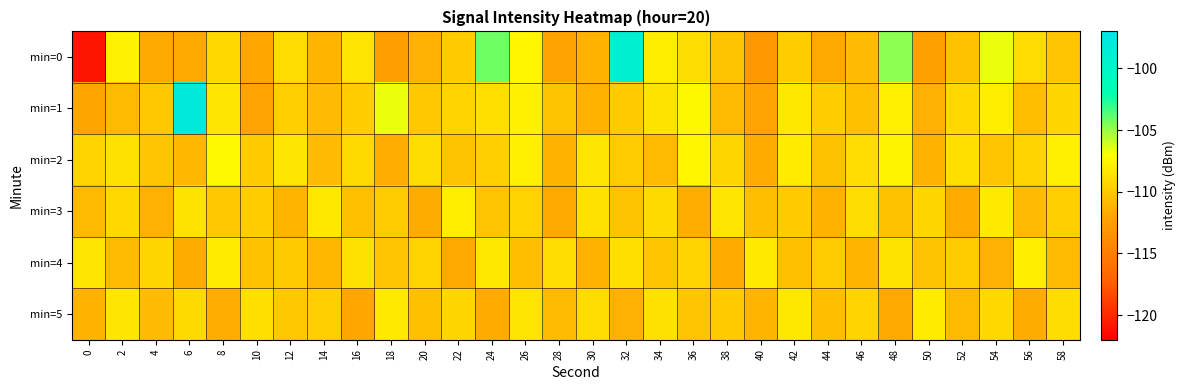

List the series in order of their peak value, lowest first.

min=5, min=3, min=4, min=2, min=0, min=1